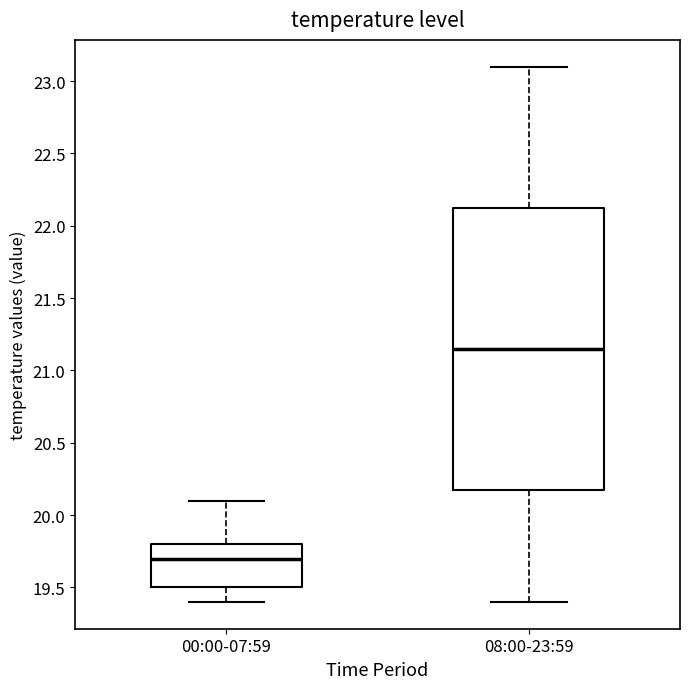

Reading left to right, read every box against the y-axis: the position of its median line, the range the box covers, and the ends of its whiskers. The values are not printed on the chart, so give them approximately, as read against the axis.

00:00-07:59: median 19.70, box 19.50 to 19.80, whiskers 19.40 to 20.10
08:00-23:59: median 21.15, box 20.20 to 22.15, whiskers 19.40 to 23.10